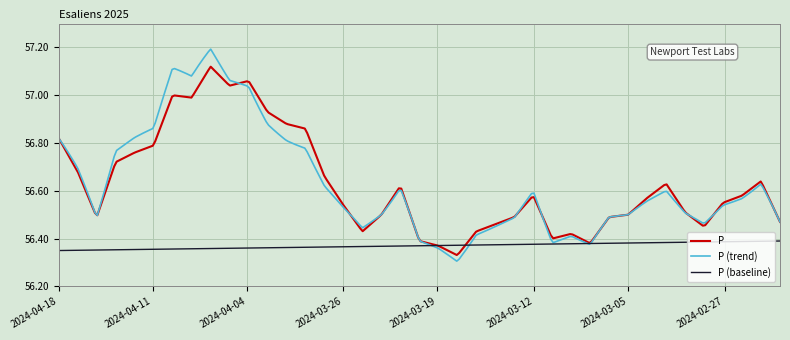

Which series has the largest range (max minus min)?

P (trend)